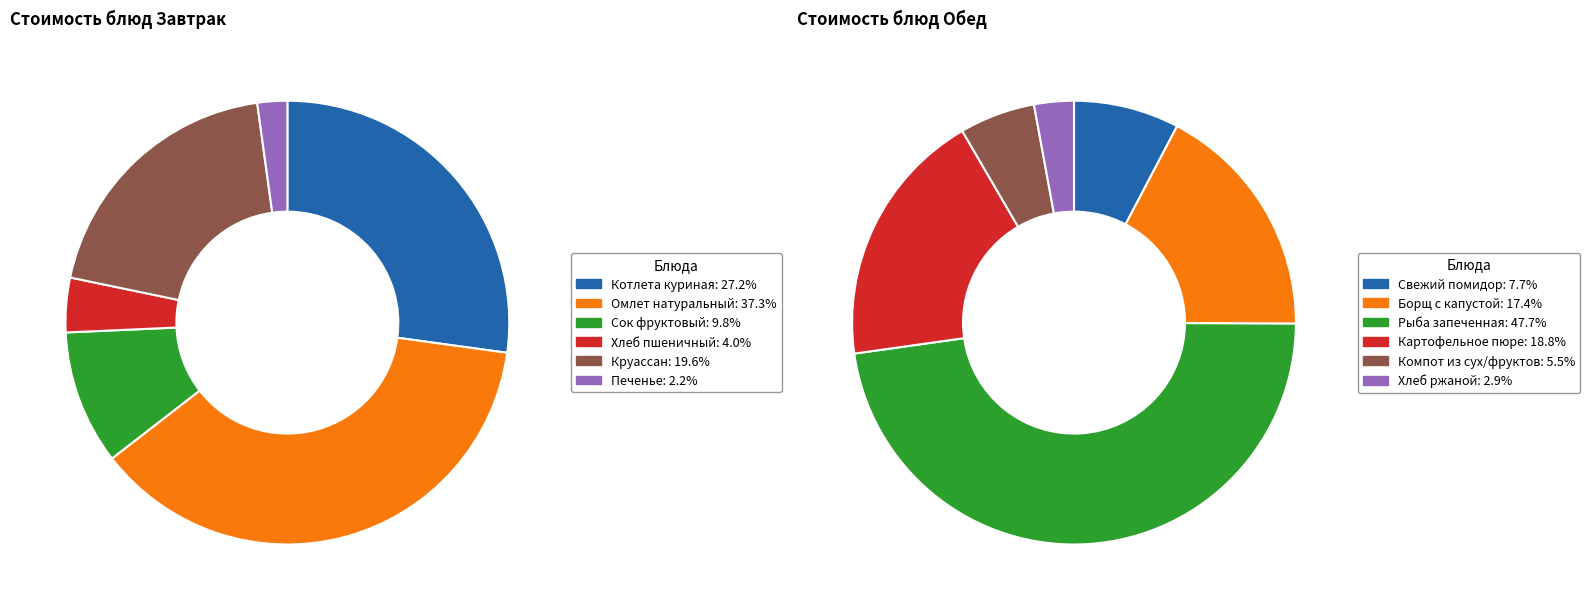

What is the largest slice in the pie chart?

Омлет натуральный